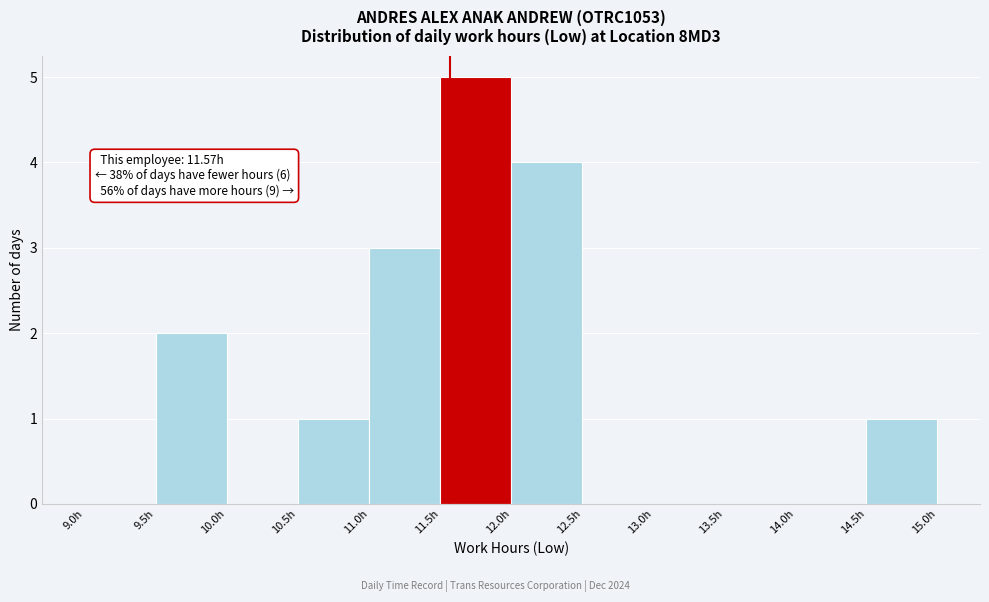

Over which range of the x-axis is the bar tallest?

11.5 to 12.0